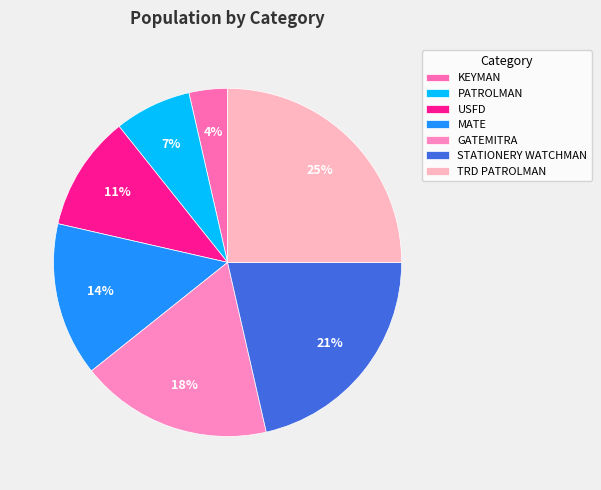

Count the number of slices in the pie.

7